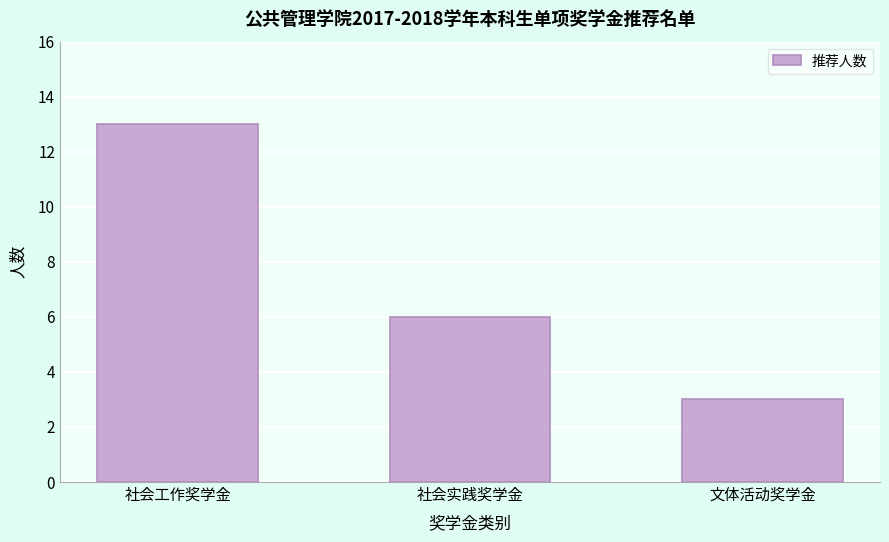

Reading left to right, extract all data points from this chart.

社会工作奖学金=13	社会实践奖学金=6	文体活动奖学金=3